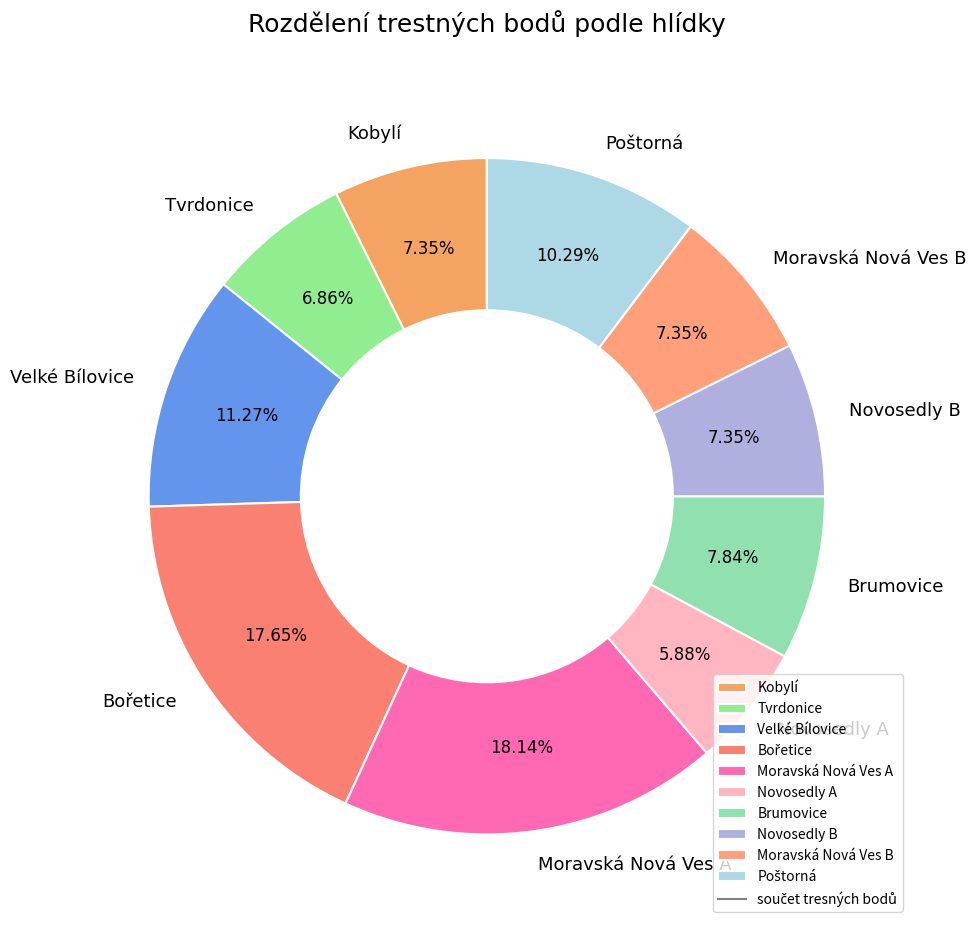

Is Moravská Nová Ves A the majority of the pie?

No